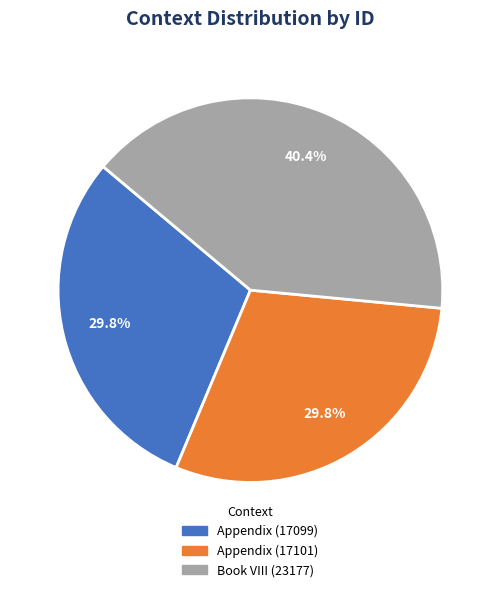

To the nearest percent, what is the combined percentage of Appendix (17099) and Appendix (17101)?

60%